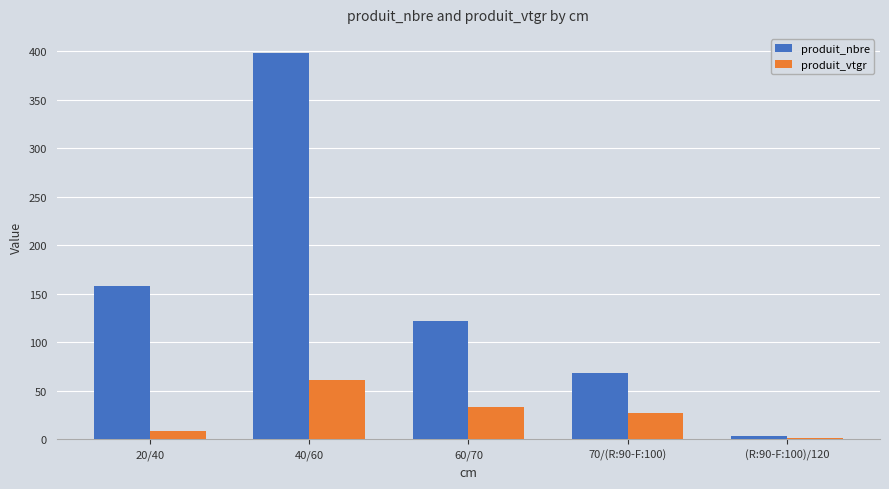

Which series has the largest range (max minus min)?

produit_nbre